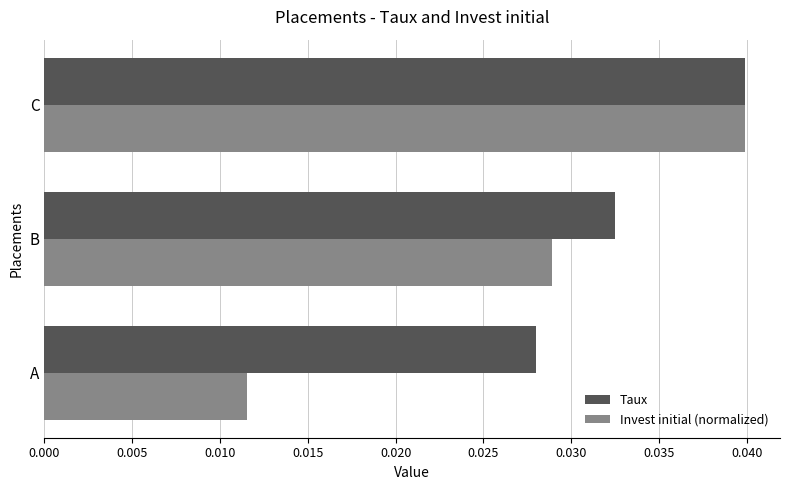

At how many categories does at least one series exceed 0?

3